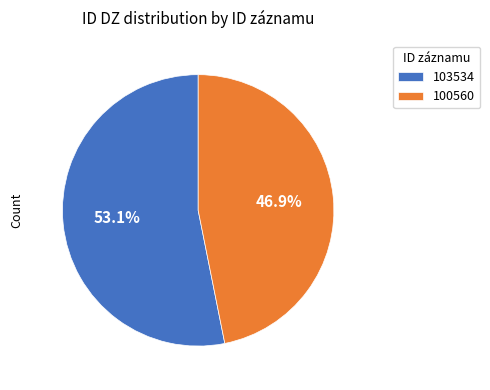

To the nearest percent, what portion does 103534 represent?

53%